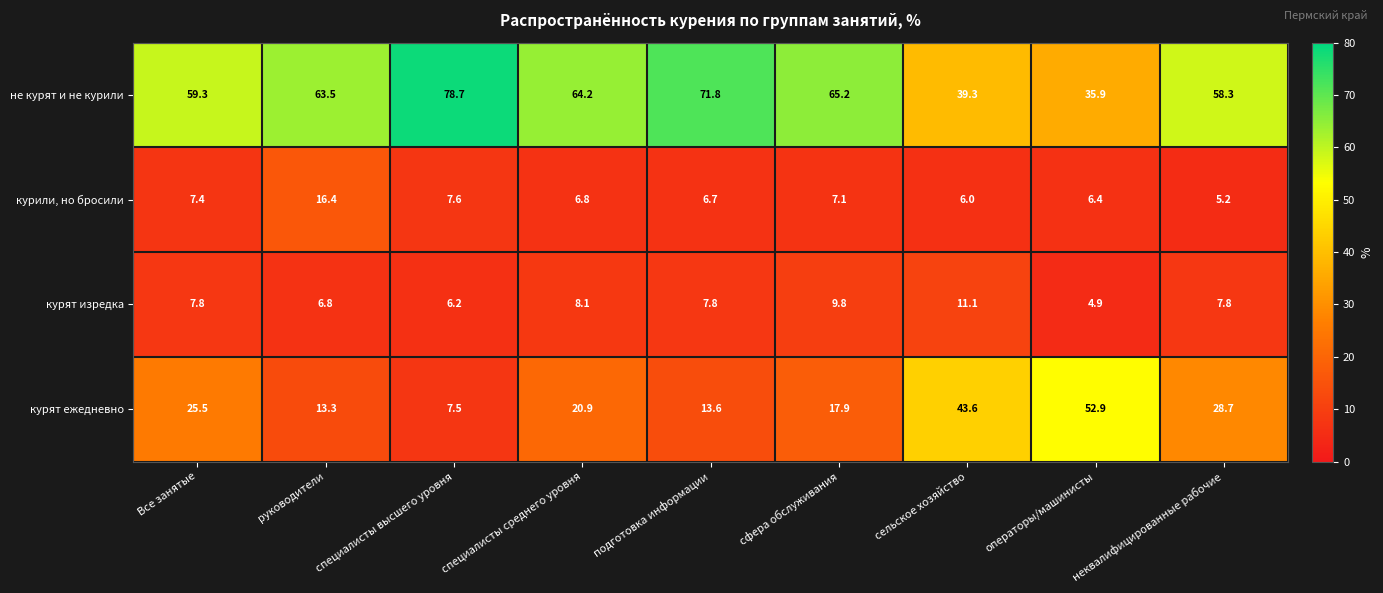

What is the difference between the highest and lowest values at подготовка информации?

65.1